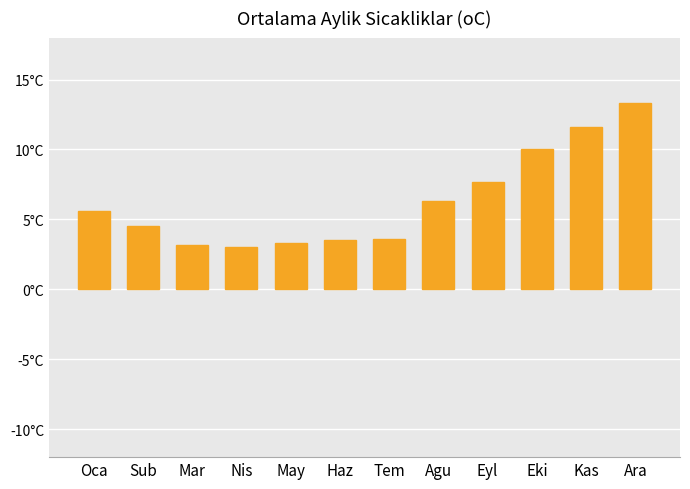

Read the value at Haz.

3.5